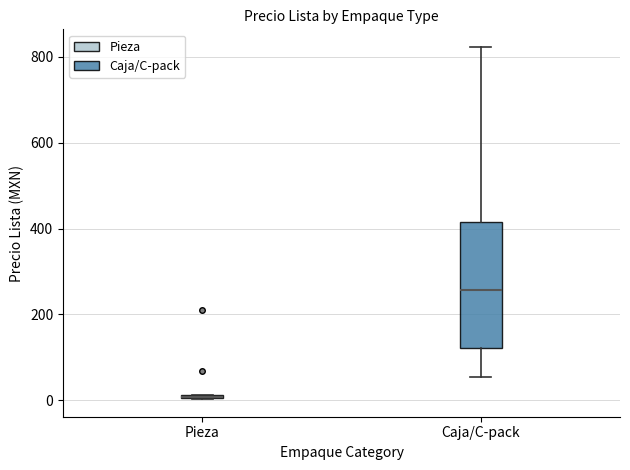

Where does the median line of the box for Caja/C-pack sit on the y-axis? The values are not printed on the chart, so give them approximately, as read against the axis.

260